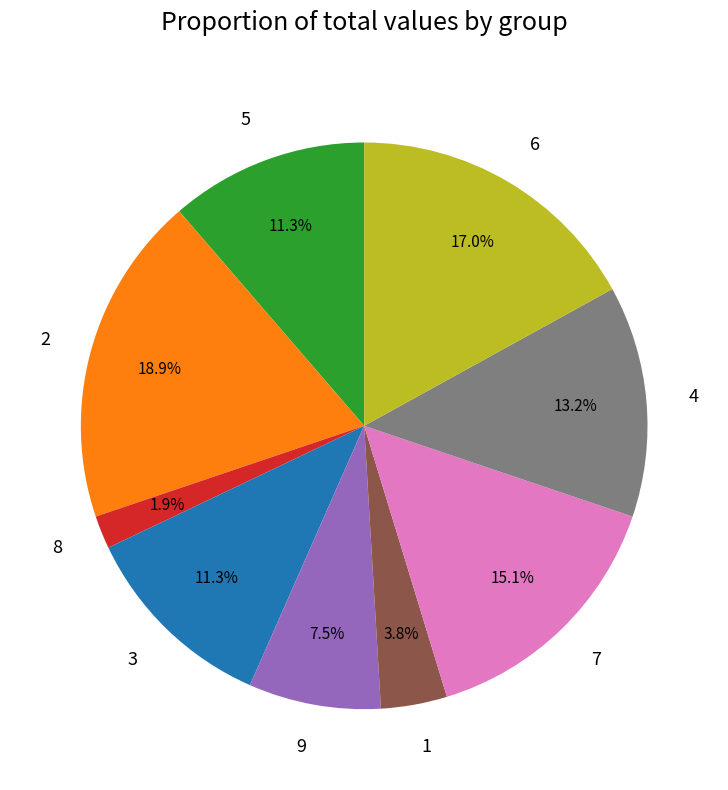

Is 7 the majority of the pie?

No